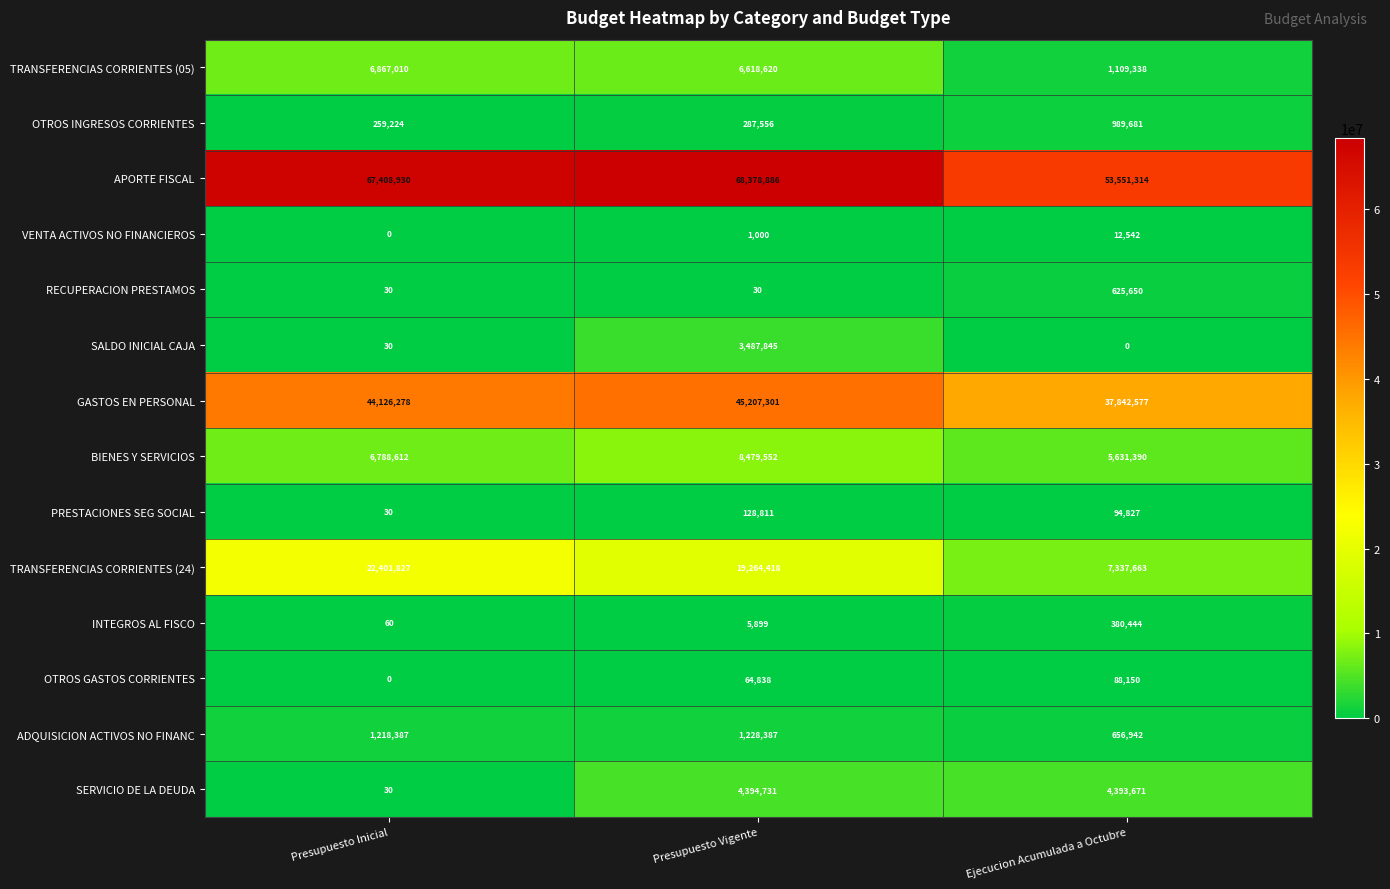

True or false: VENTA ACTIVOS NO FINANCIEROS has a value of 8007 at Presupuesto Inicial.

False